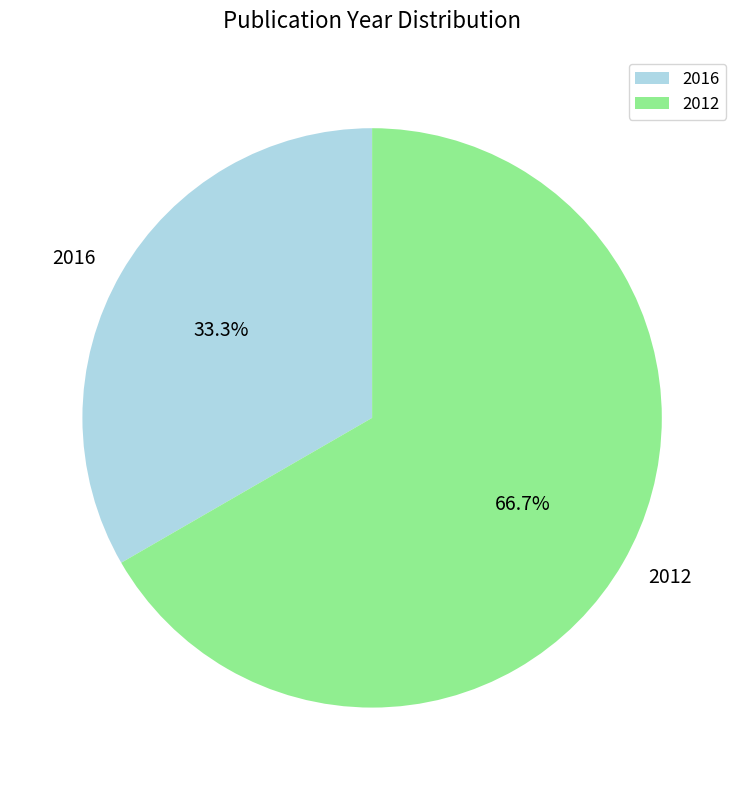

Does 2016 account for over 50% of the chart?

No